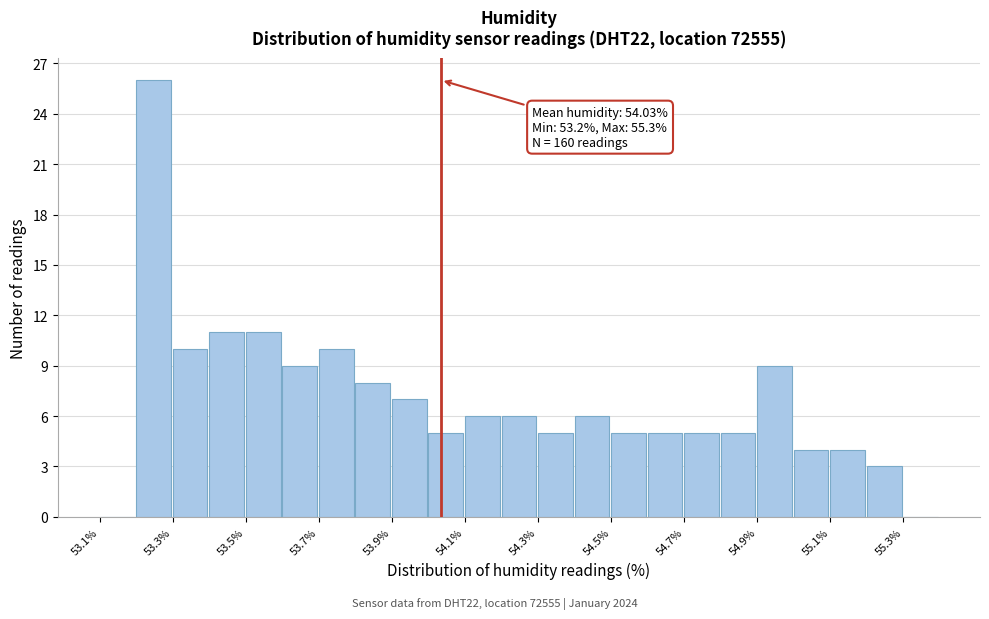

Which range on the x-axis has the tallest bar?

53.2 to 53.3